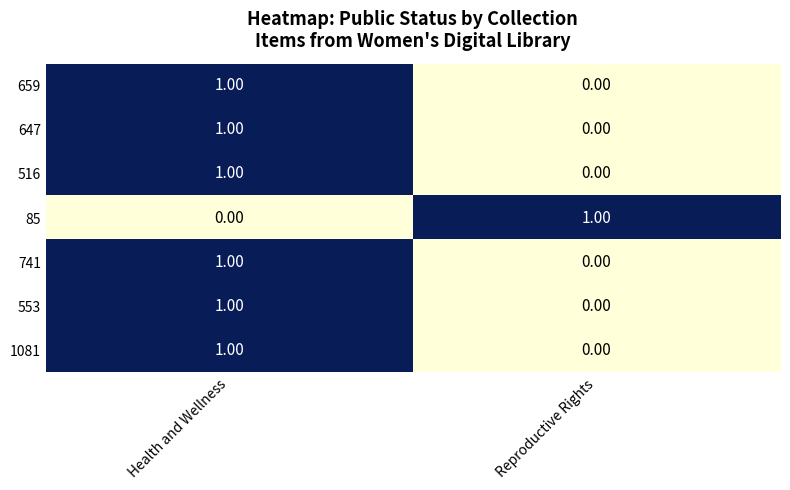

How many values in 741 are above zero?

1